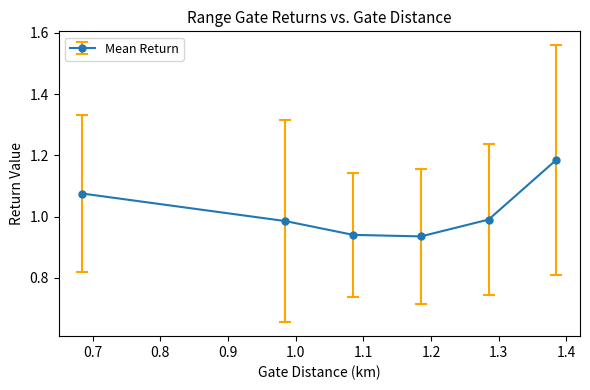

True or false: the data has more than 2 interior local peaks.

False